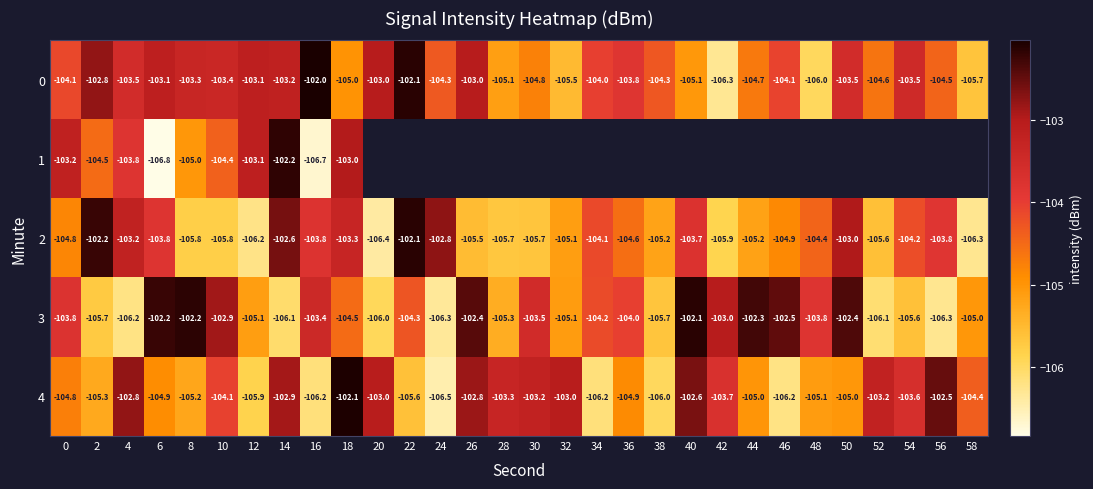

What is the spread (max minus min) of values at 30?

2.5